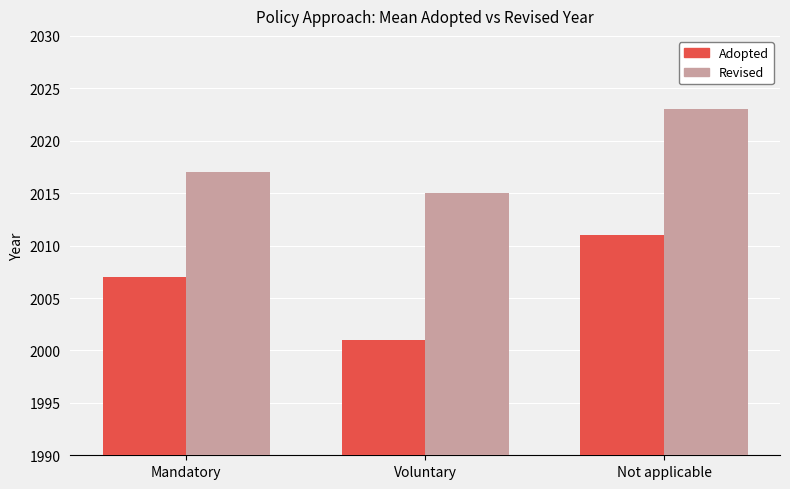

At which category is the sum across all series the highest?

Not applicable